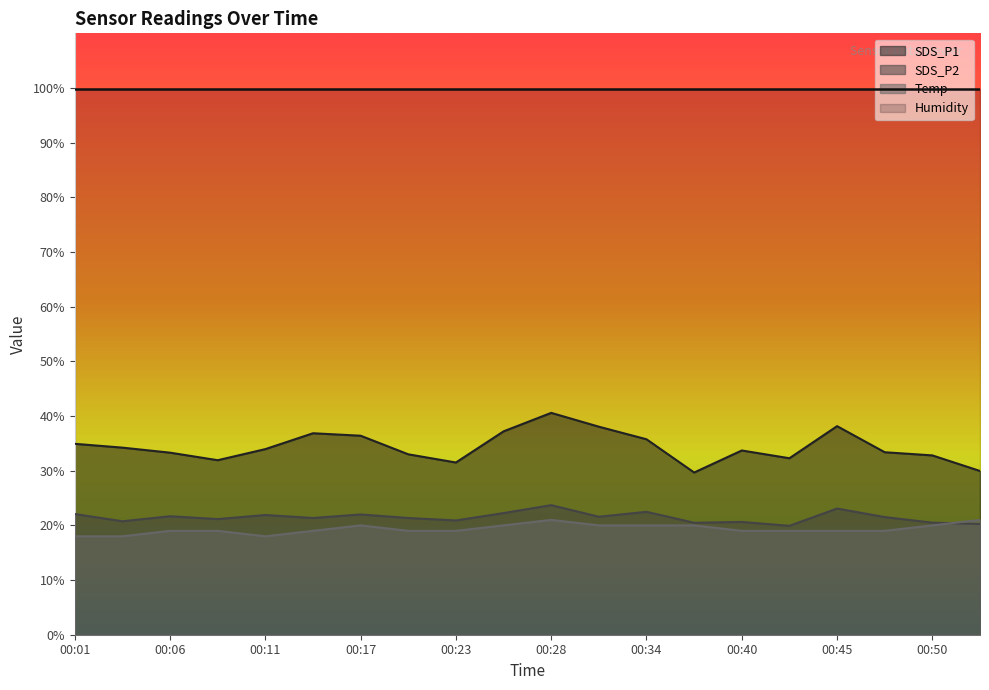

How many interior local peaks does the Temp series have?

2